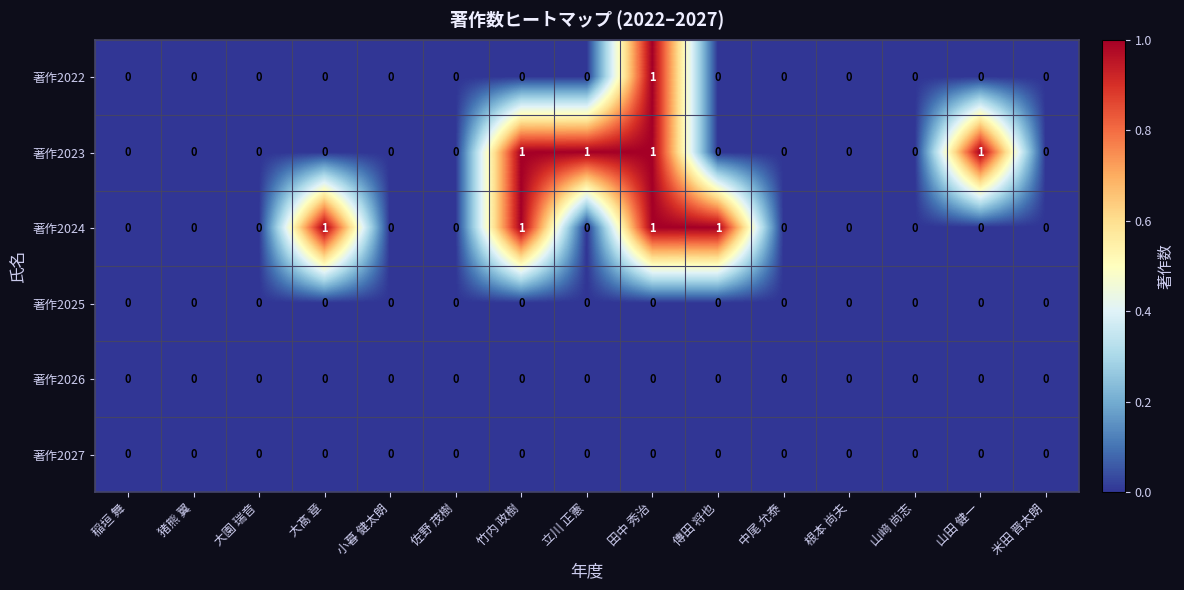

The 著作2027 series shows 0 at 山﨑 尚志. True or false?

True